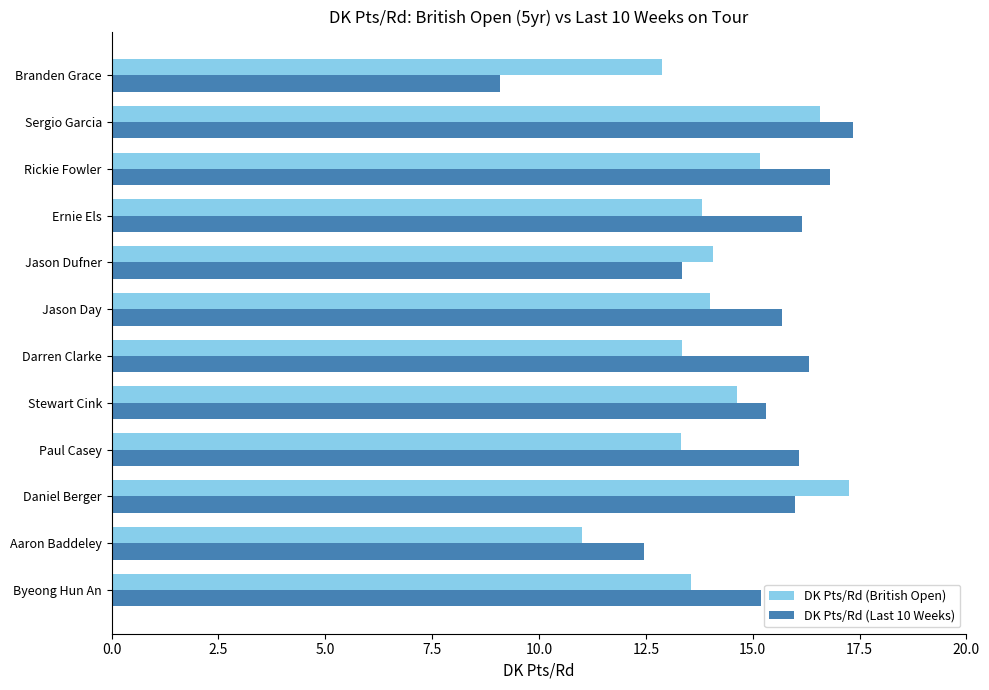

What is the maximum value for DK Pts/Rd (Last 10 Weeks)?

17.4